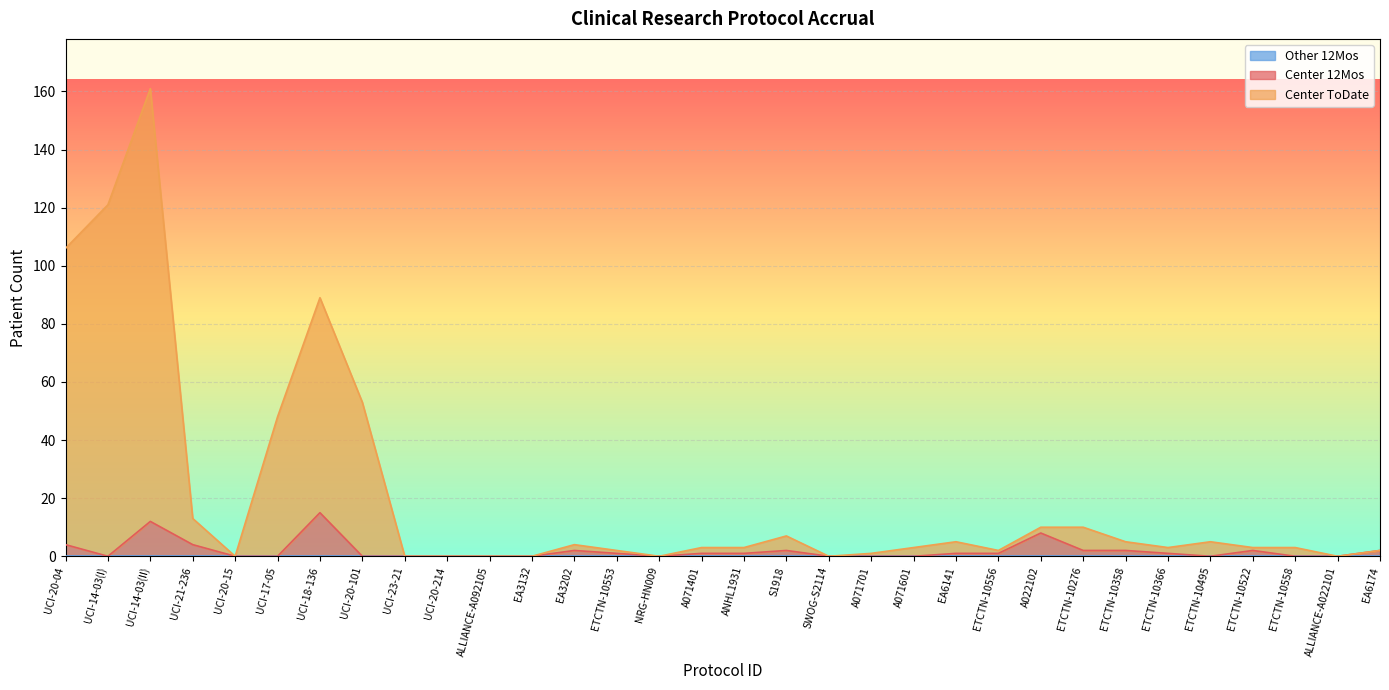

How many data points in Center 12Mos are above 1?

11